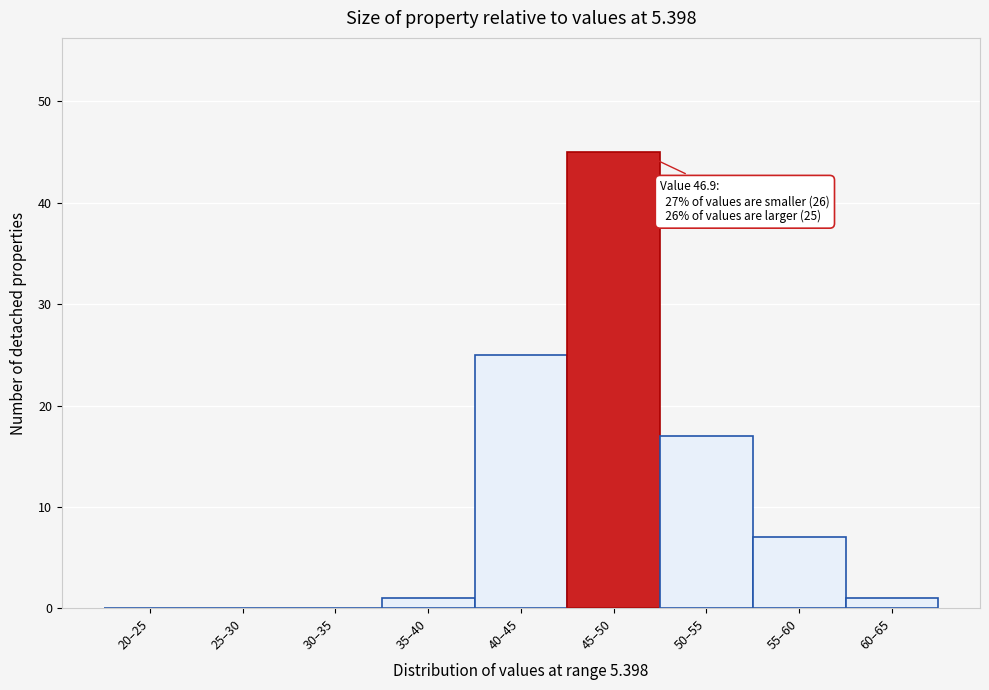

Reading right to left, list all the values displayed in this chart.

60–65=1	55–60=7	50–55=17	45–50=45	40–45=25	35–40=1	30–35=0	25–30=0	20–25=0